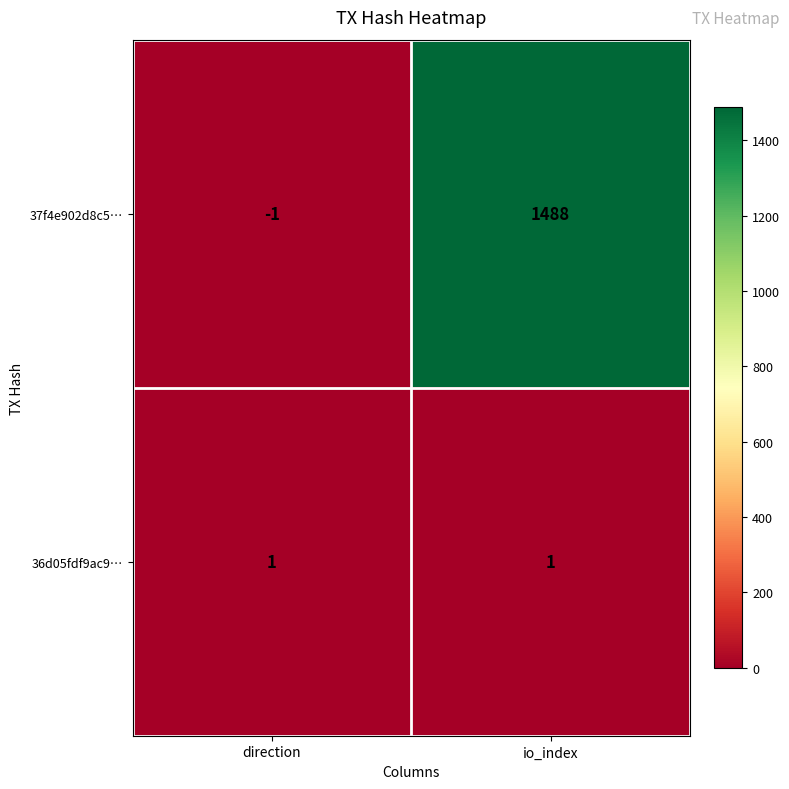

List the series in order of their peak value, lowest first.

36d05fdf9ac9…, 37f4e902d8c5…